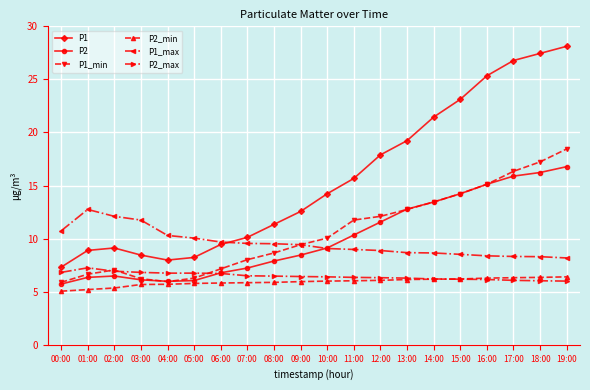

List the series in order of their peak value, lowest first.

P2_min, P2_max, P1_max, P2, P1_min, P1